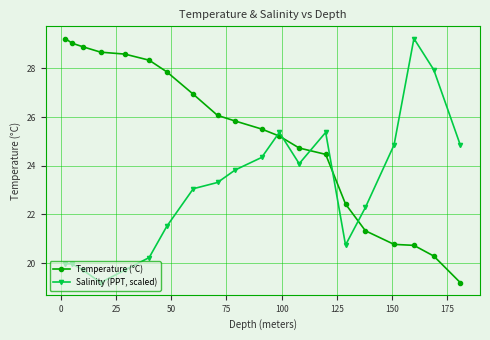

At how many categories does at least one series exceed 21?

20